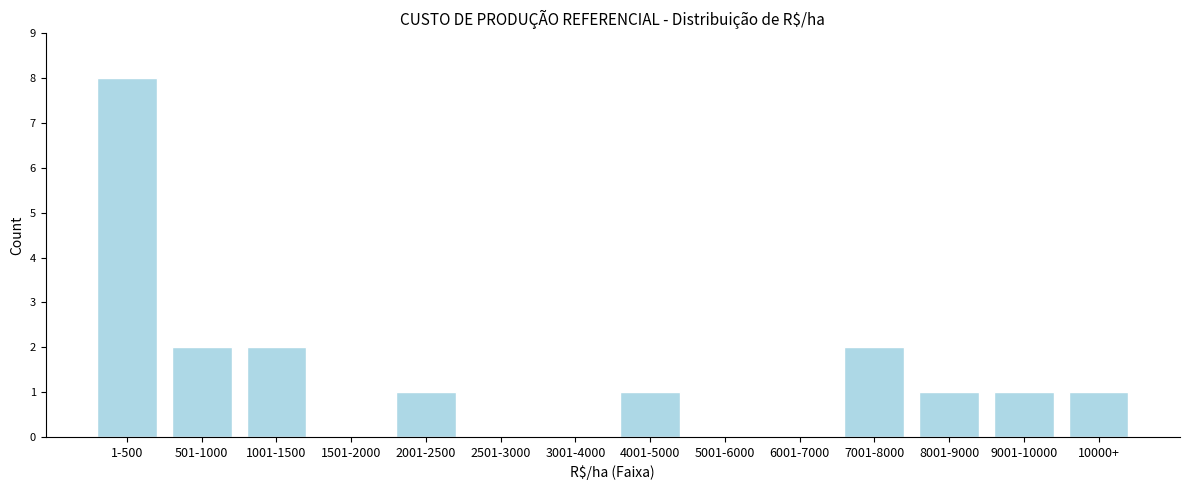

Reading left to right, what are all the values shown in this chart?

1-500=8	501-1000=2	1001-1500=2	1501-2000=0	2001-2500=1	2501-3000=0	3001-4000=0	4001-5000=1	5001-6000=0	6001-7000=0	7001-8000=2	8001-9000=1	9001-10000=1	10000+=1